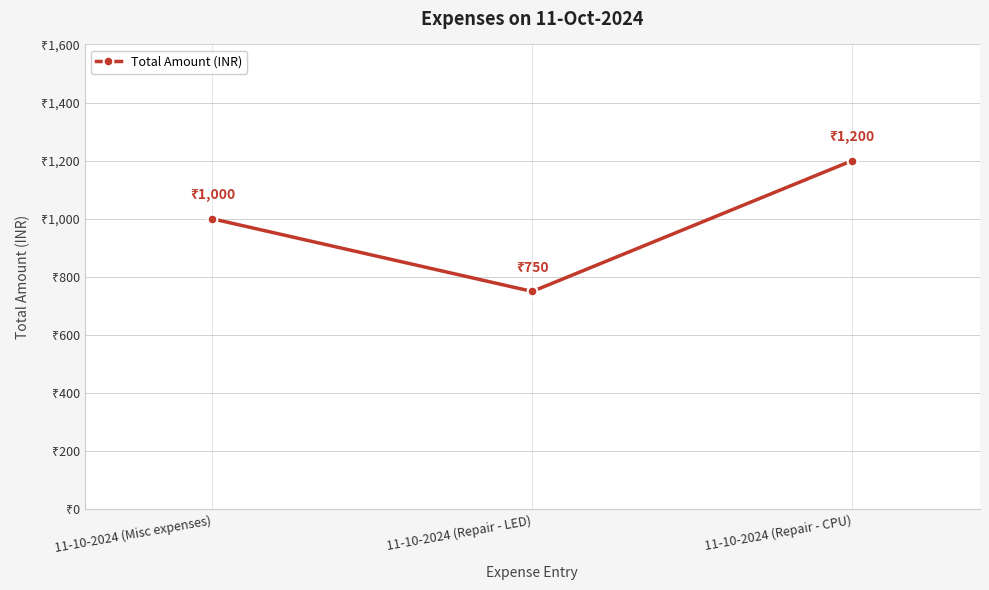

Rank the categories by value from lowest to highest.

11-10-2024 (Repair - LED), 11-10-2024 (Misc expenses), 11-10-2024 (Repair - CPU)